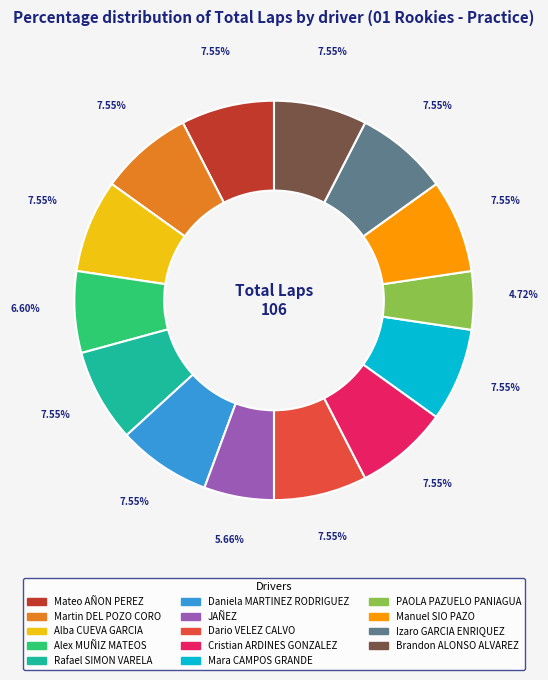

The Martin DEL POZO CORO slice represents 17% of the pie. True or false?

False